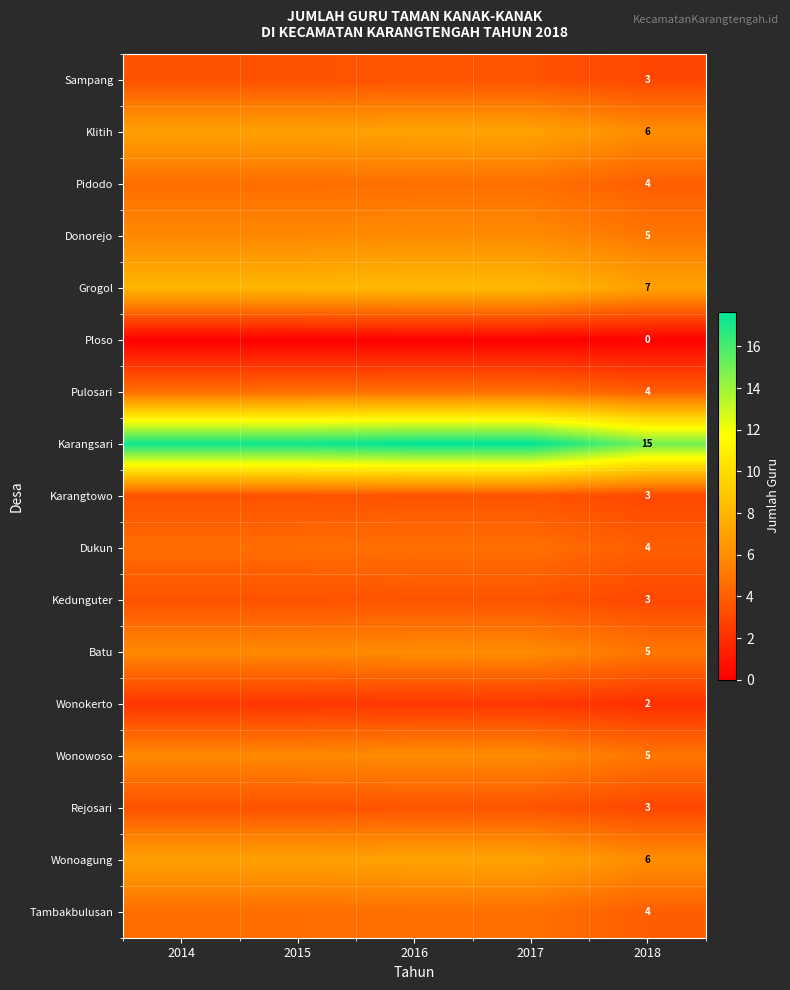

Which has a higher value, 2015 or 2018?

2015